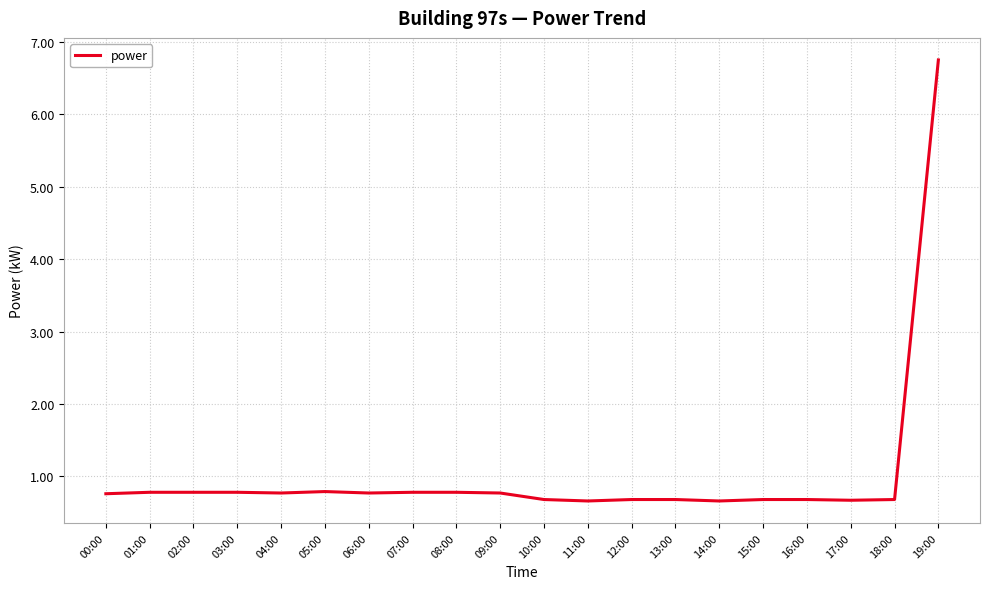

What position from the left is 05:00?

6